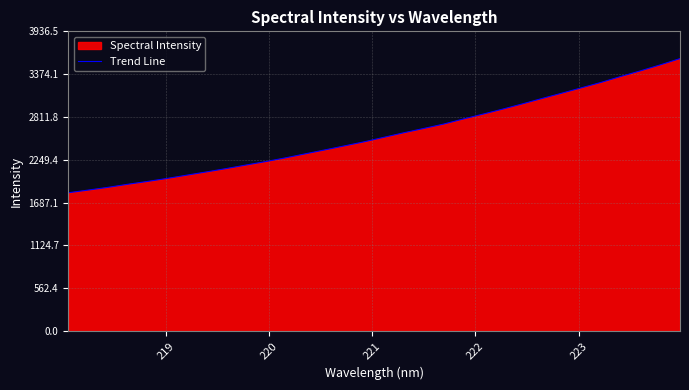

How many data points are less than 2546?

16